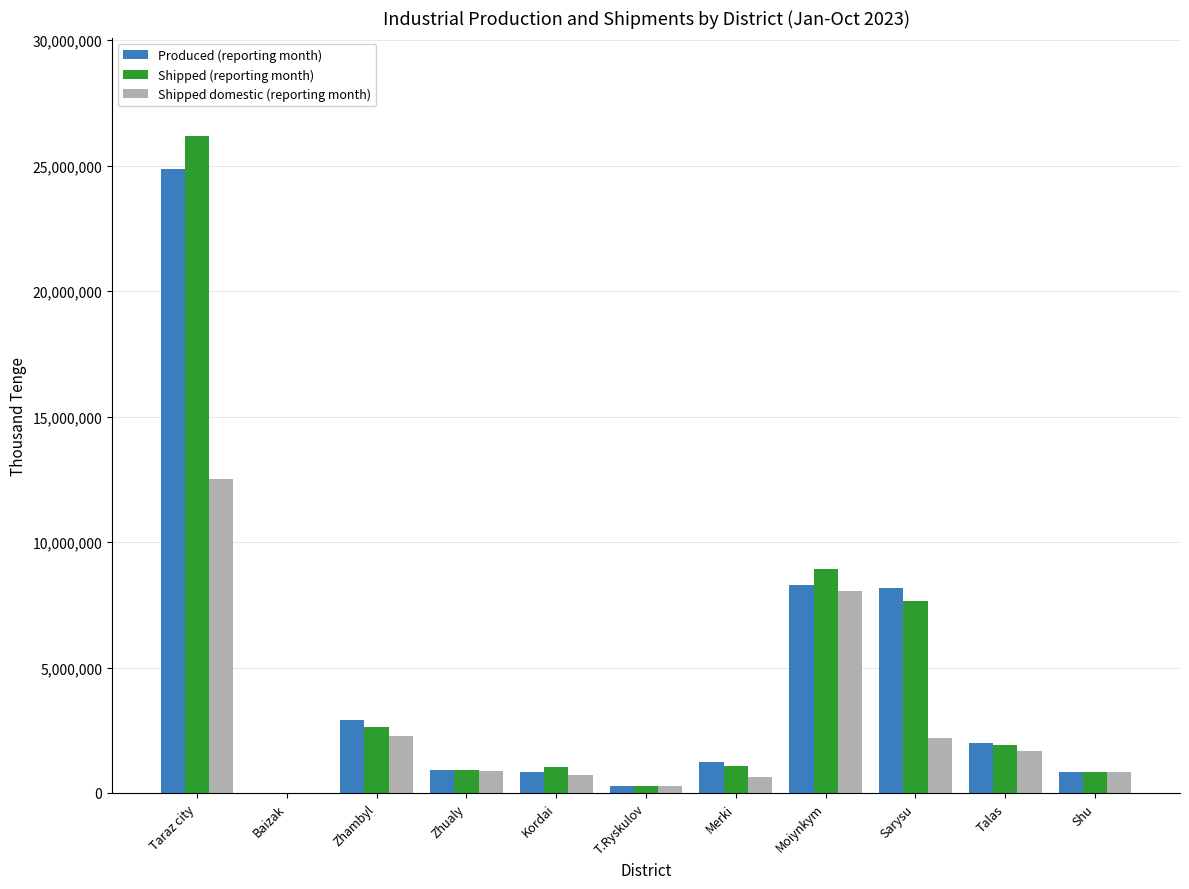

What is the sum of all Shipped domestic (reporting month) values?

30024733